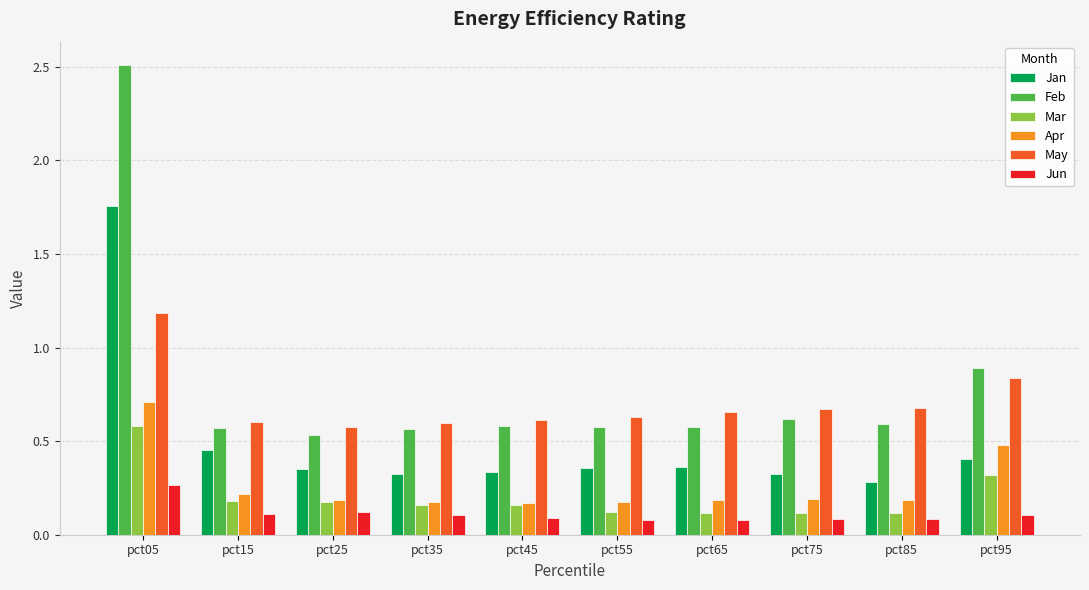

Between pct05 and pct35, which series saw the biggest shift?

Feb